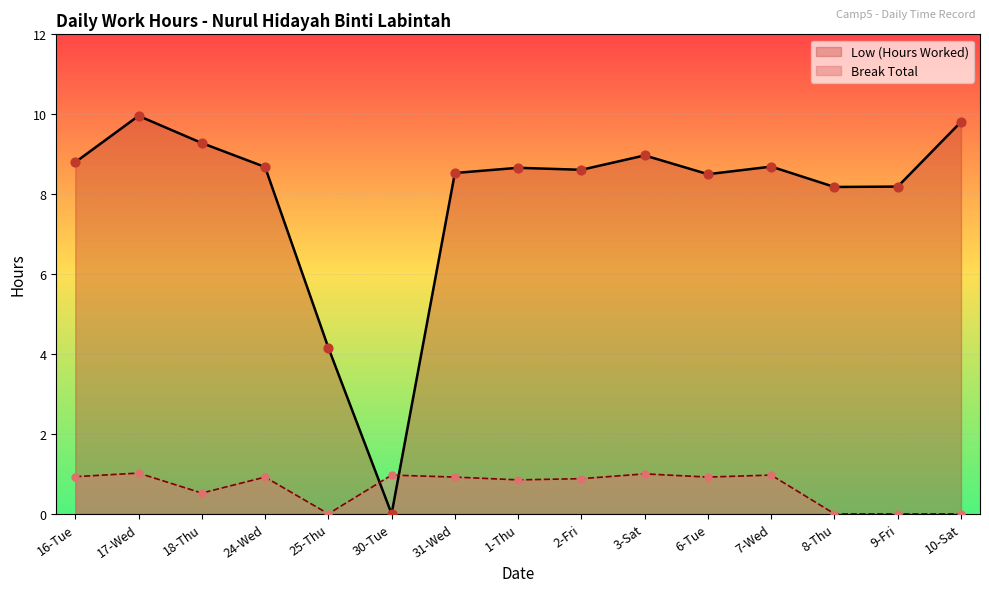

What are all the series names shown in the legend?

Low (Hours Worked), Break Total